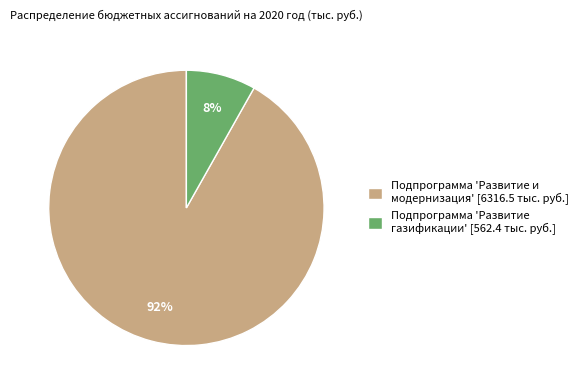

Which category has the smallest portion of the pie?

Подпрограмма 'Развитие газификации' [562.4 тыс. руб.]